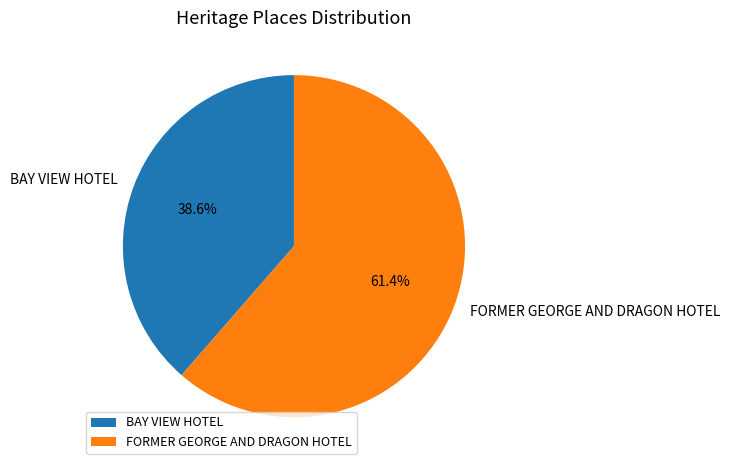

Which category has the biggest portion of the pie?

FORMER GEORGE AND DRAGON HOTEL